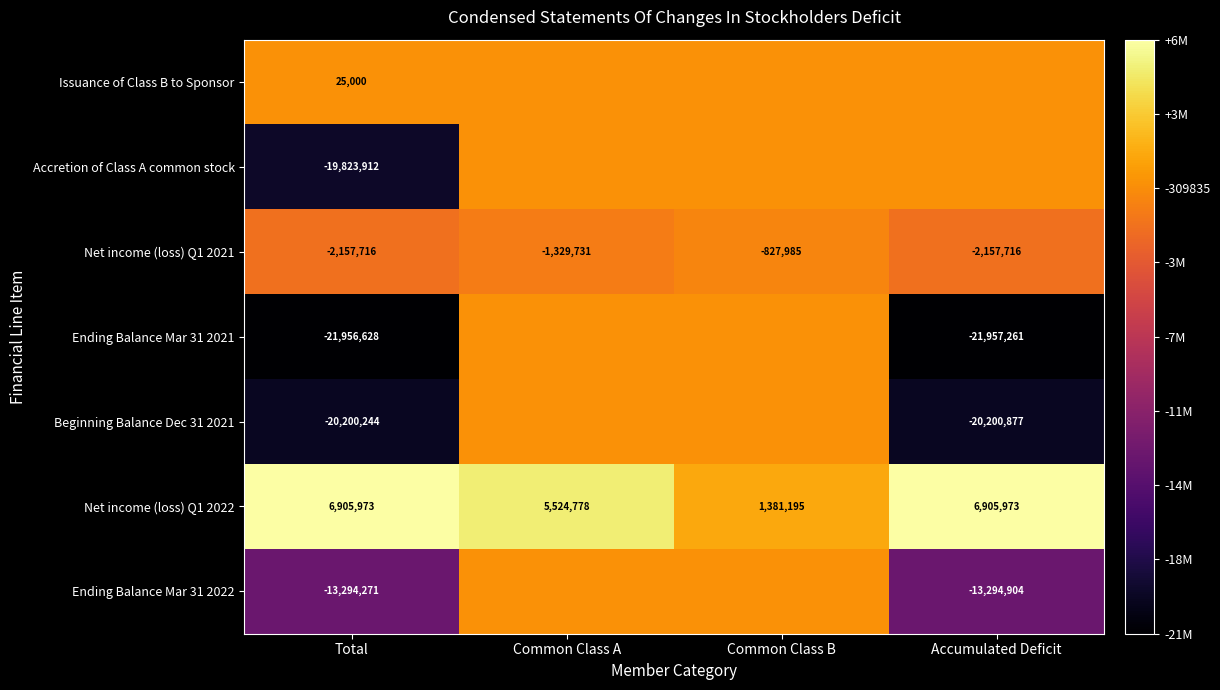

At Total, list the series in order from smallest to largest.

Ending Balance Mar 31 2021, Beginning Balance Dec 31 2021, Accretion of Class A common stock, Ending Balance Mar 31 2022, Net income (loss) Q1 2021, Issuance of Class B to Sponsor, Net income (loss) Q1 2022